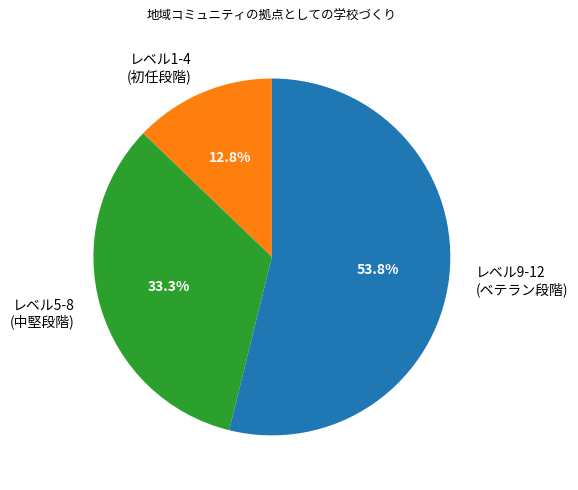

Between レベル1-4 (初任段階) and レベル9-12 (ベテラン段階), which is larger?

レベル9-12 (ベテラン段階)